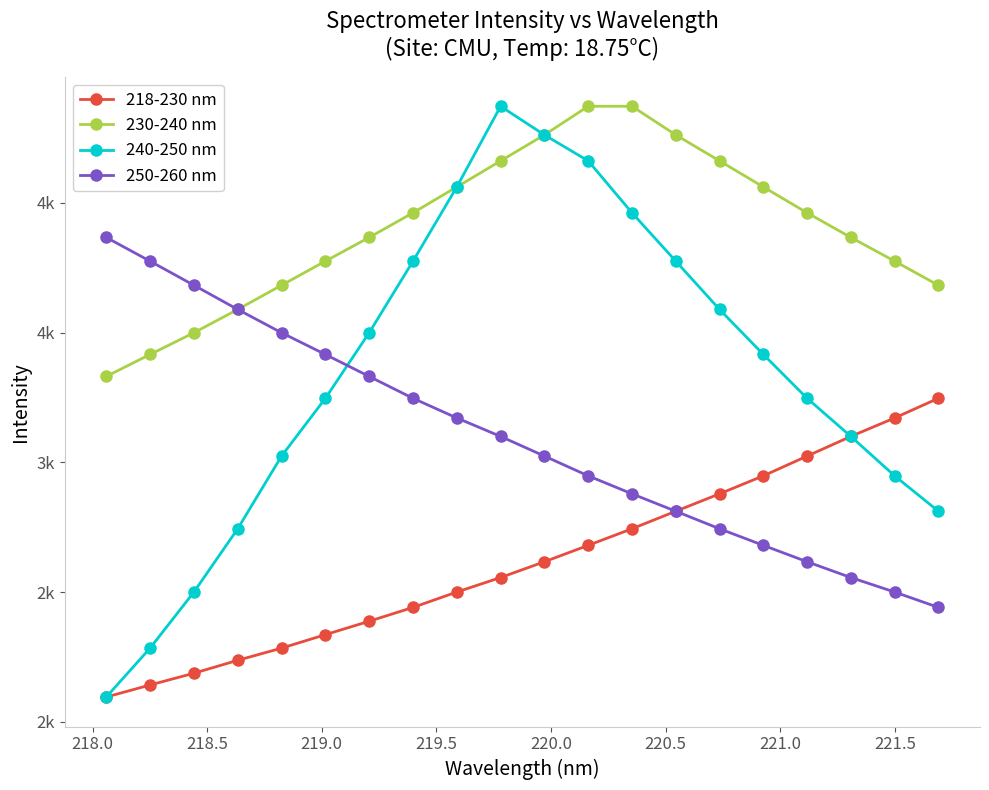

True or false: 218-230 nm and 250-260 nm cross at least once.

False